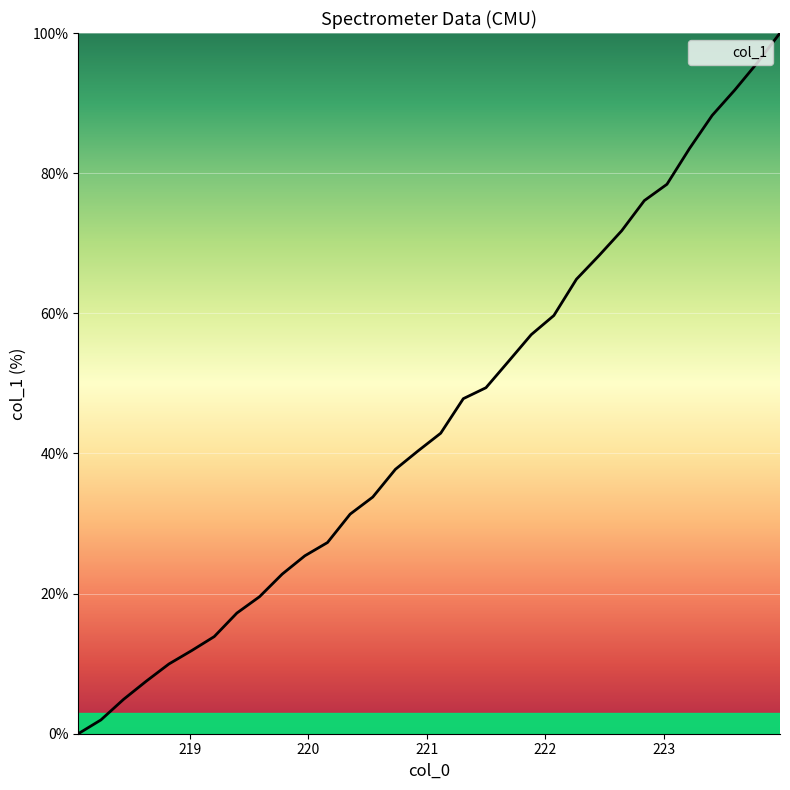

What is the maximum value shown in the chart?

100.0